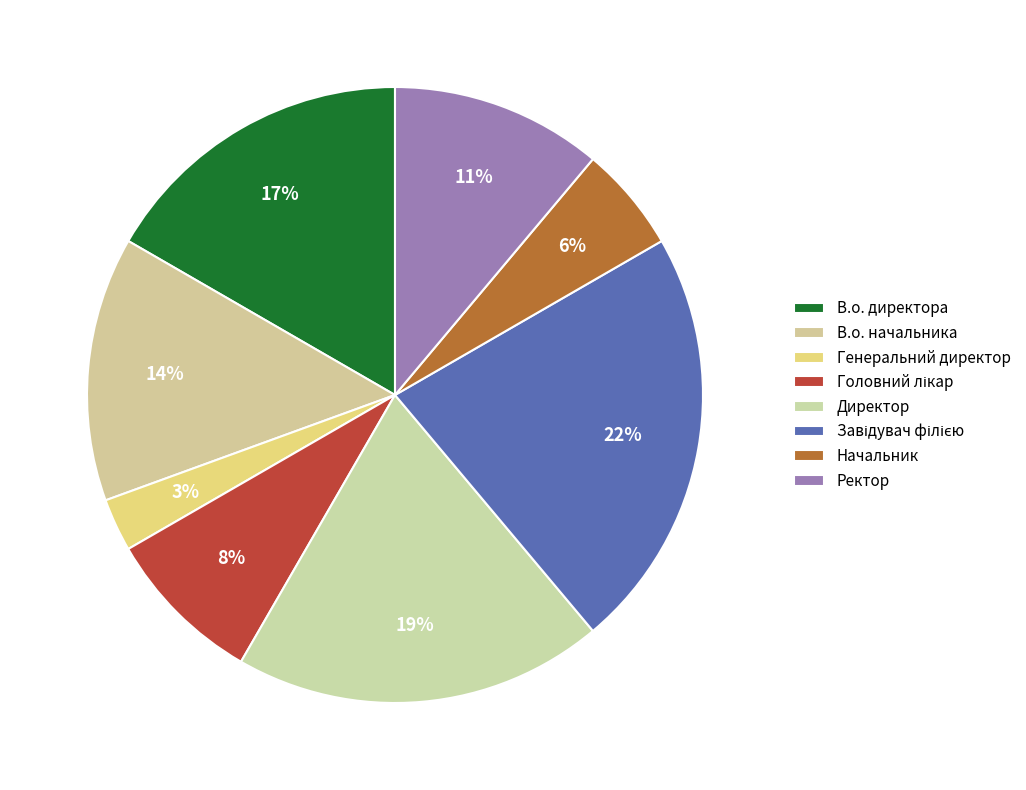

Which category has the biggest portion of the pie?

Завідувач філією